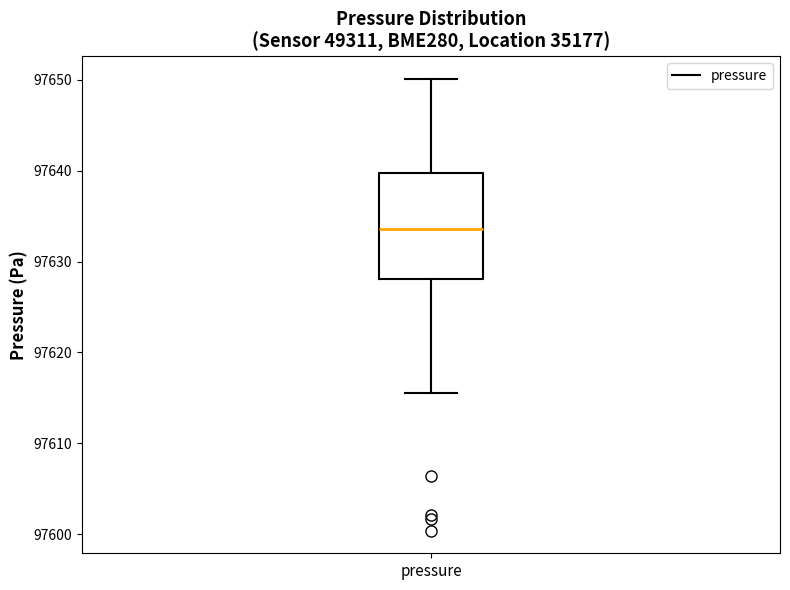

Transcribe this box plot: give where the median line is, the range the box spans, and where the two whiskers end, as read against the y-axis. The values are not printed on the chart, so give them approximately, as read against the axis.

median 97634, box 97628 to 97640, whiskers 97616 to 97650